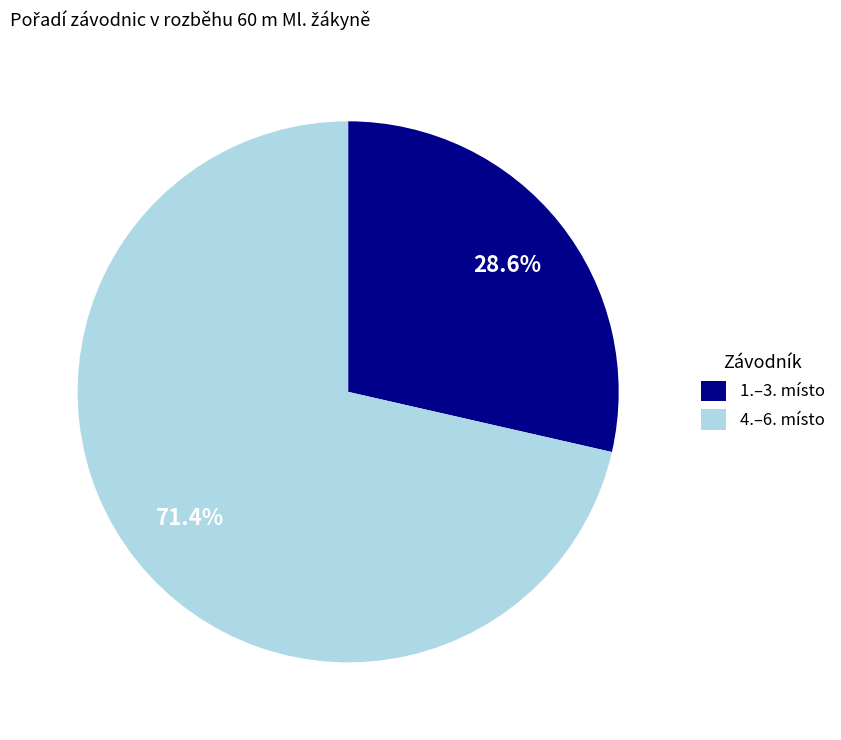

How many segments does this pie chart have?

2